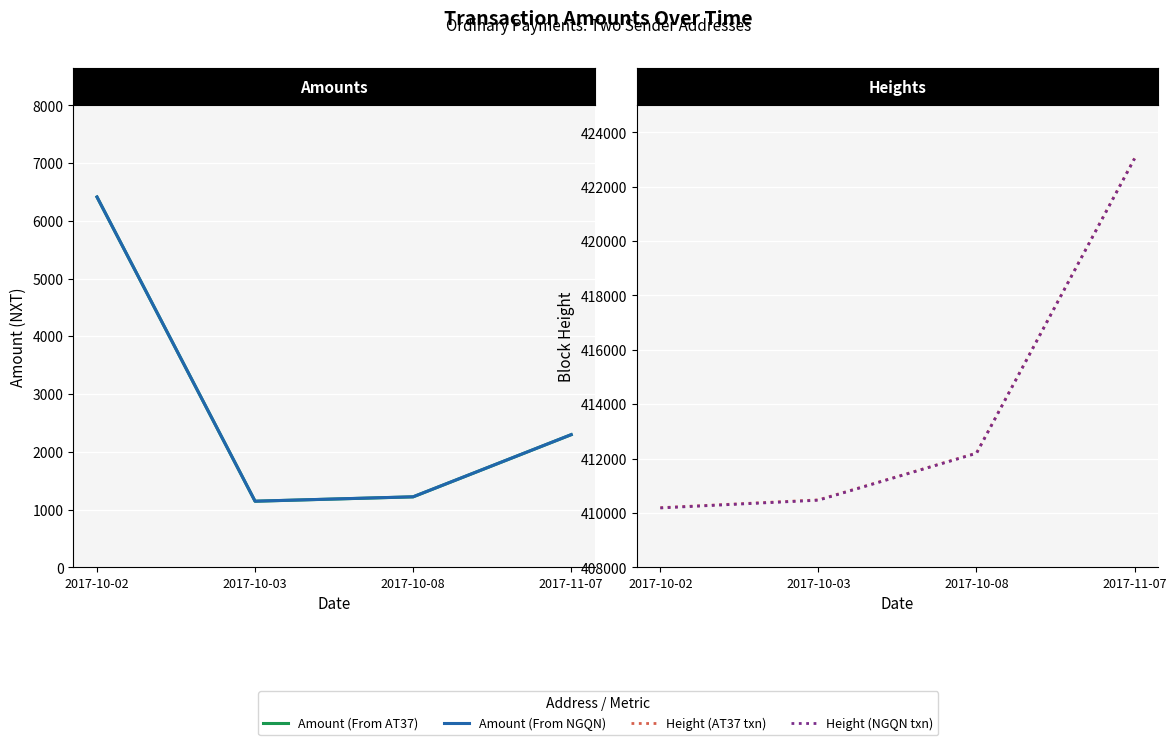

Is it true that Amount (From AT37) equals 1143.0 at 2017-10-03?

True